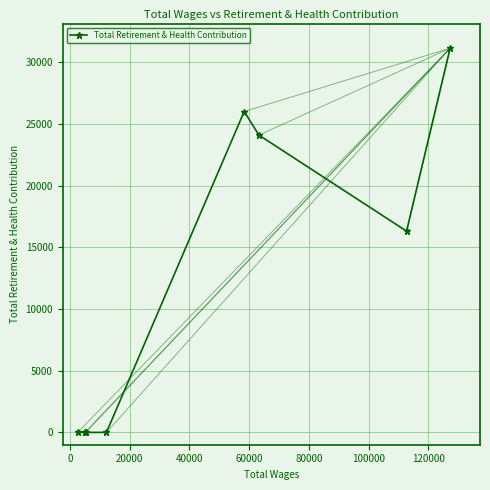

What is the maximum value shown in the chart?

31157